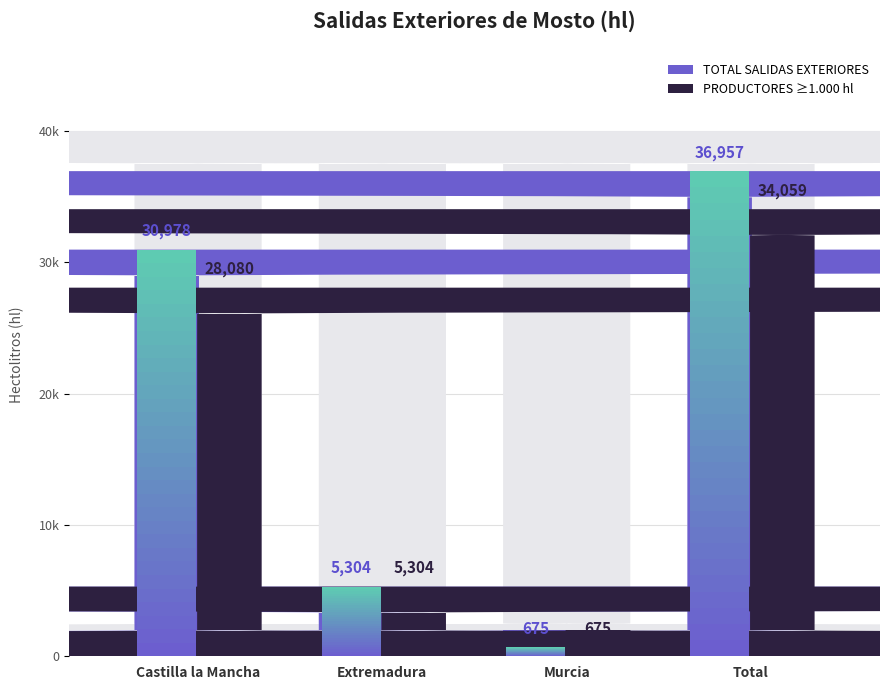

What is the difference between the second highest and minimum values in the PRODUCTORES >= 1000 hl series?

27405